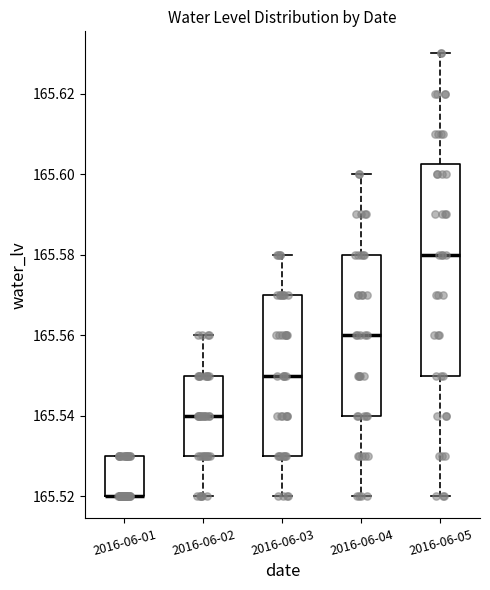

Which box is the tallest, from its lower edge to its upper edge?

2016-06-05